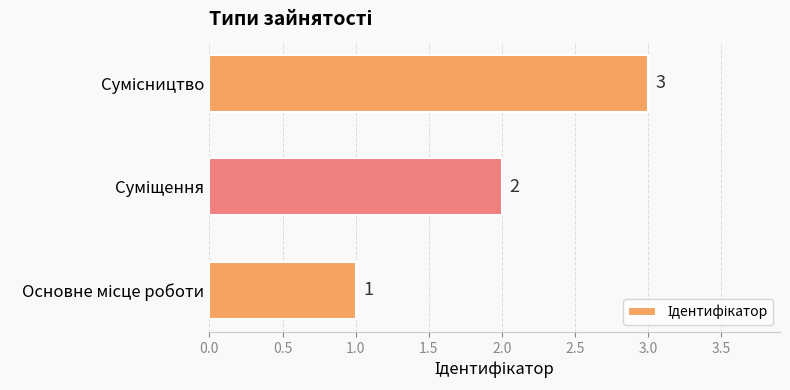

What is the smallest value displayed?

1